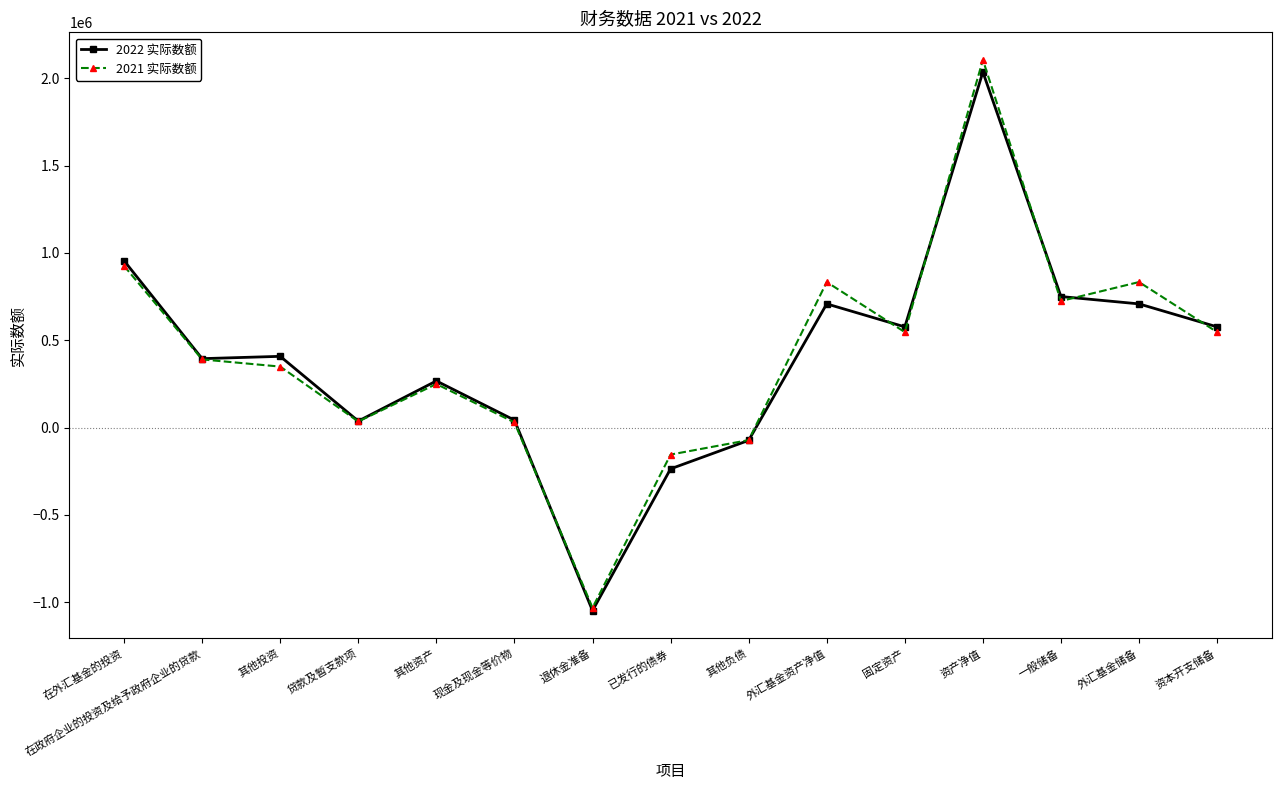

How many values in 2022 实际数额 are below zero?

3